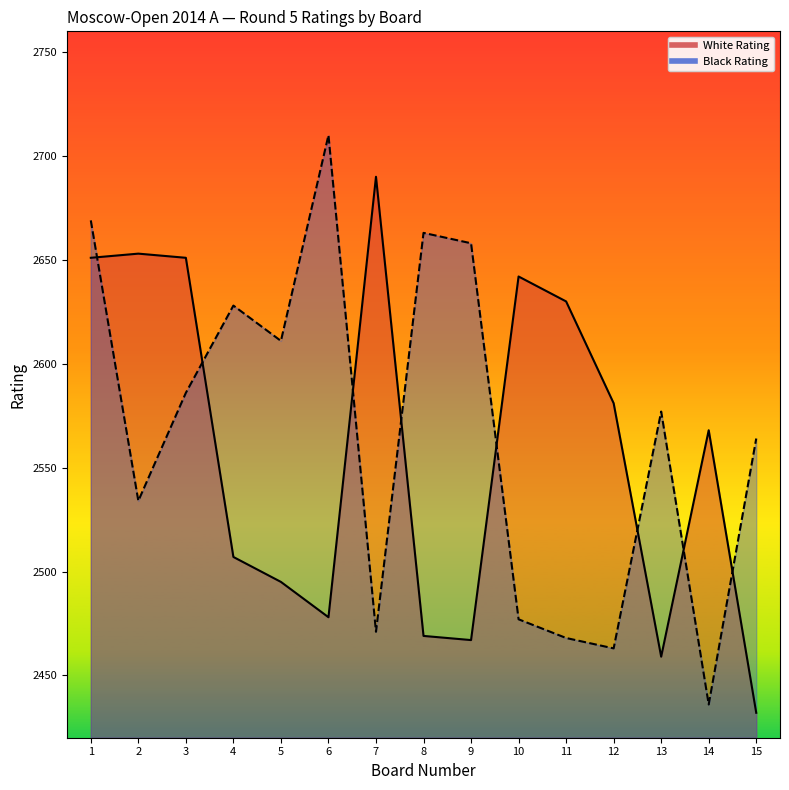

True or false: Board has more than 1 interior local peaks.

False